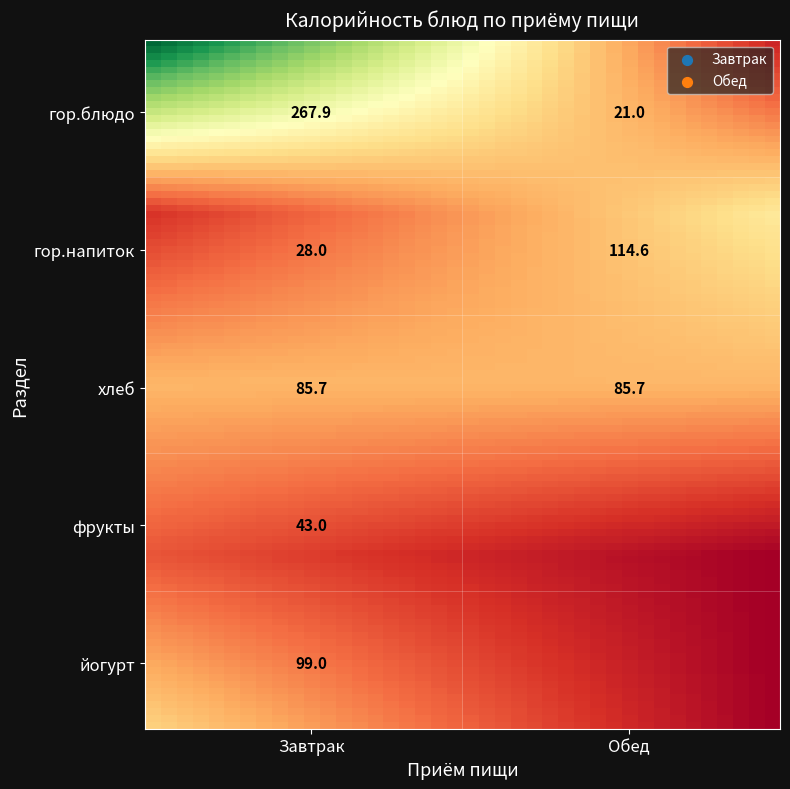

Reading left to right, extract all data points from this chart.

Завтрак: 267.9	28.0	85.7	43.0	99.0
Обед: 21.0	114.6	85.7	0.0	0.0